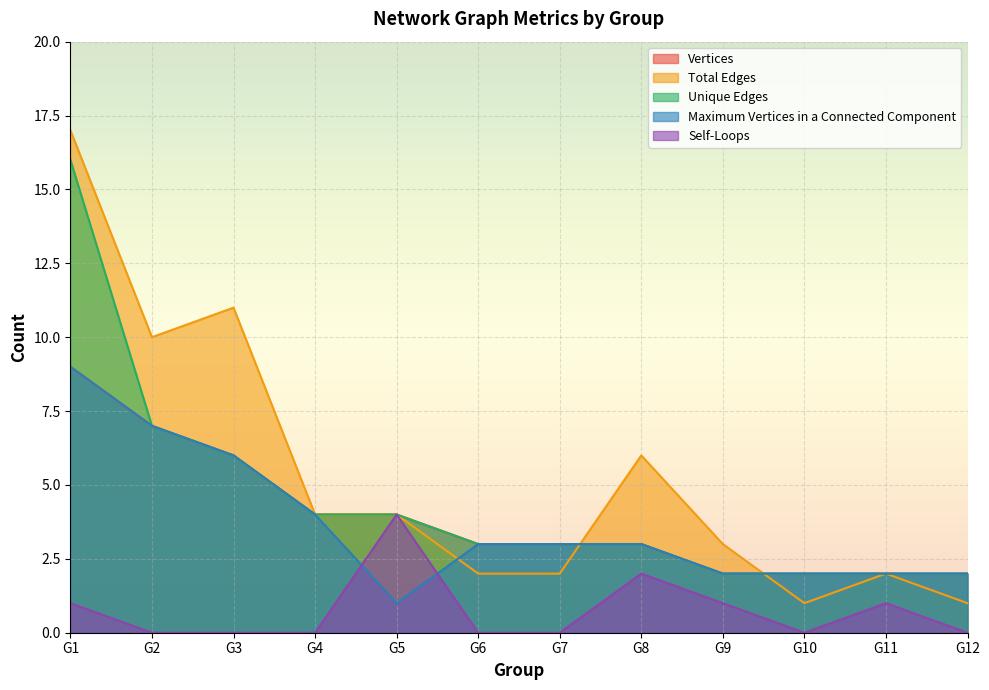

Which series has the largest total across all categories?

Total Edges